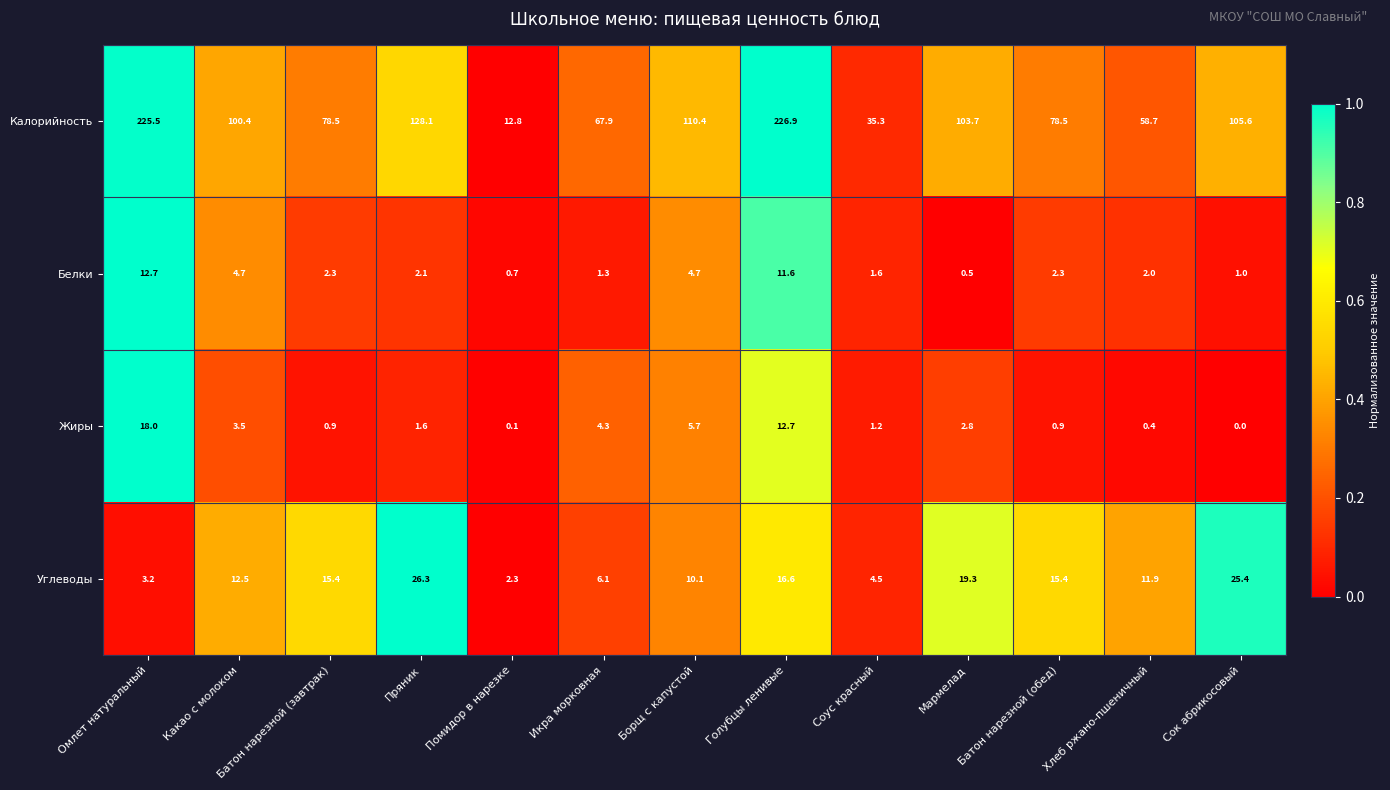

What is the sum of all Калорийность values?

1332.3